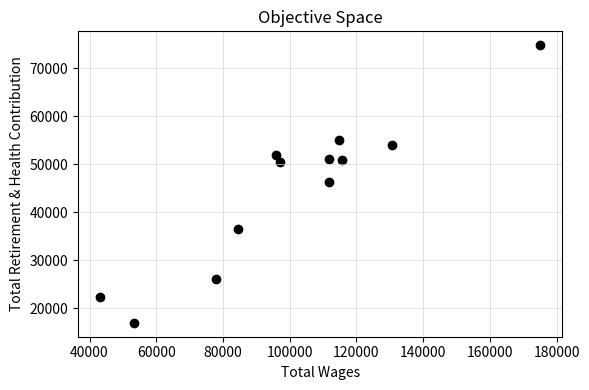

What is the range of Y values (max minus min)?

57809